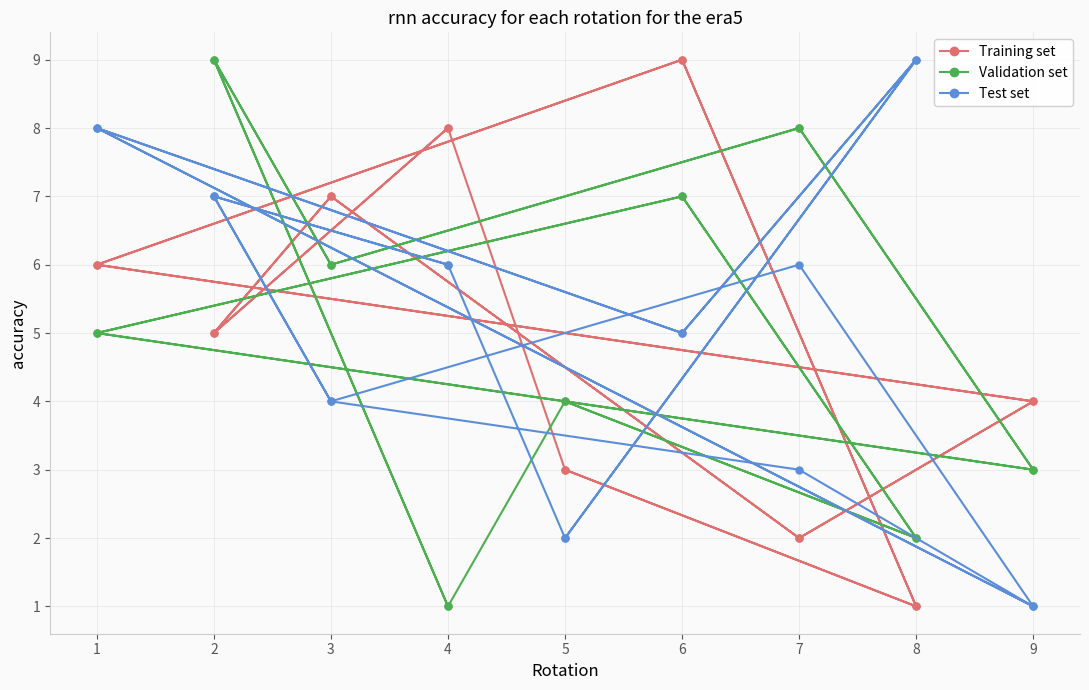

Is it true that Validation set equals 1 at 4?

False